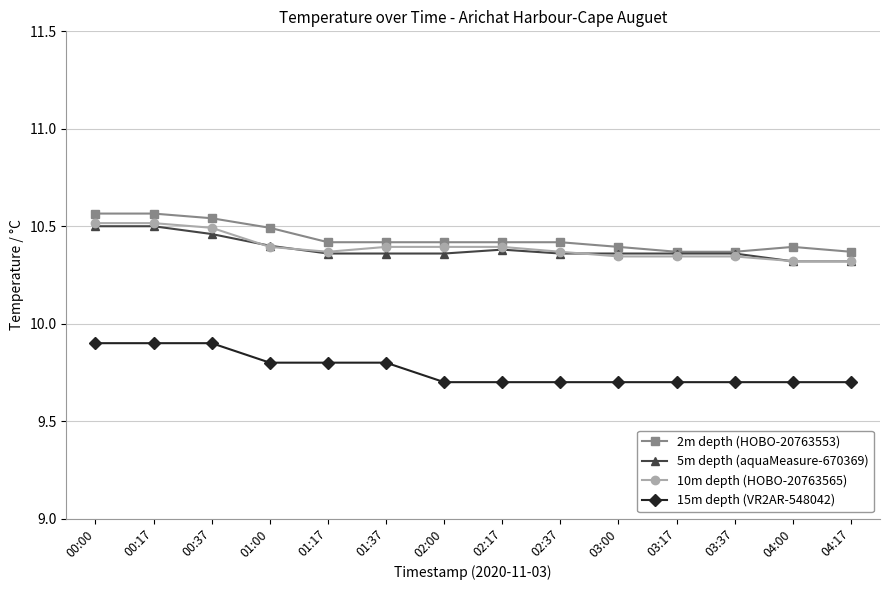

What is the minimum value shown in the chart?

9.7